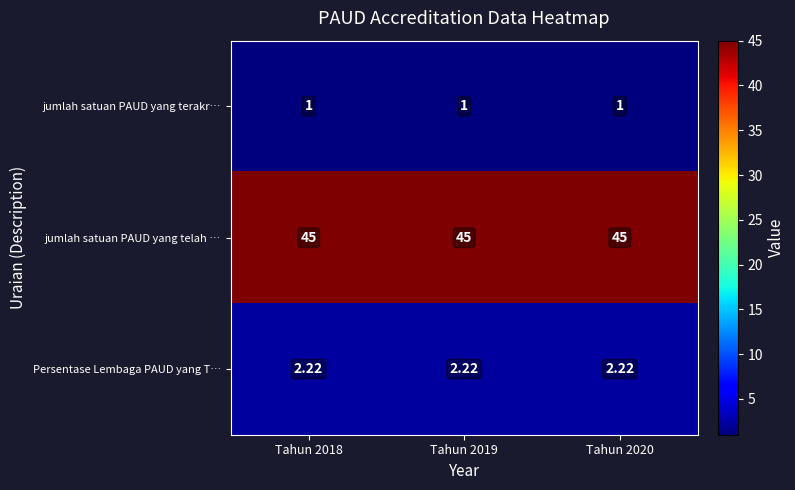

At how many categories does at least one series exceed 21?

3